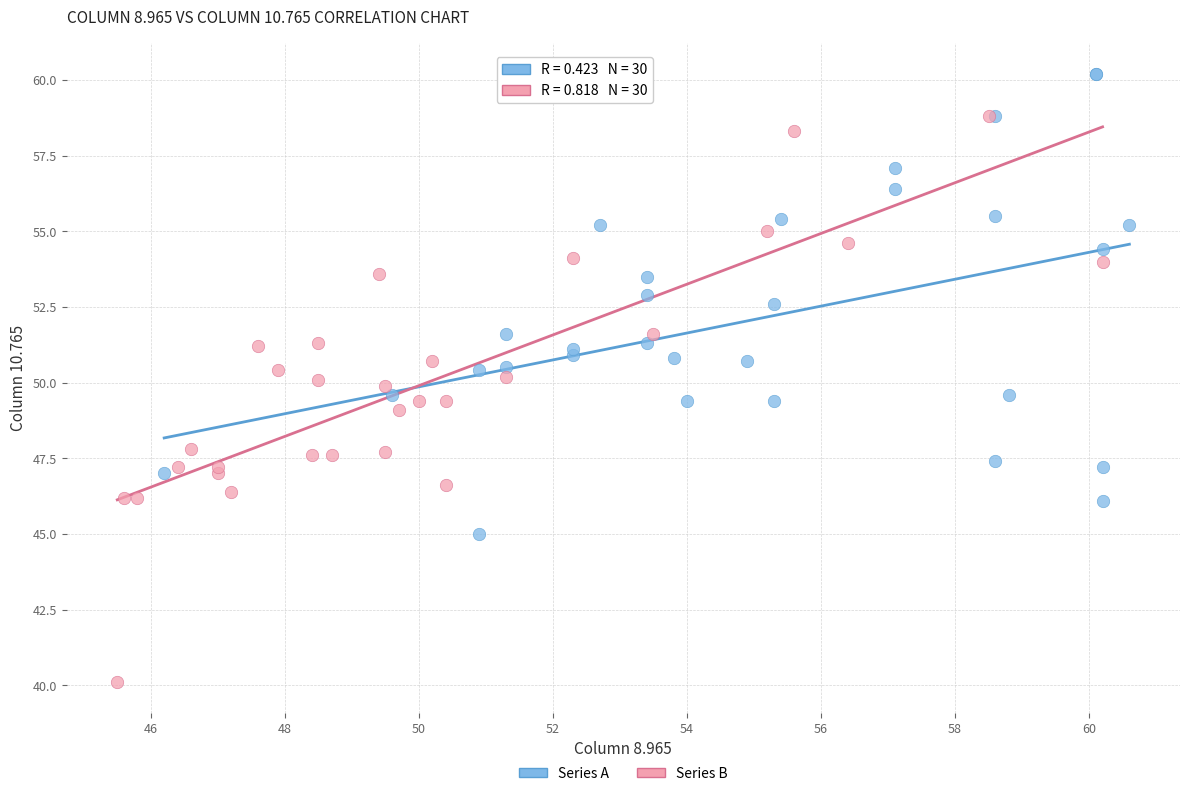

Which series has the largest Y range (max minus min)?

Series B